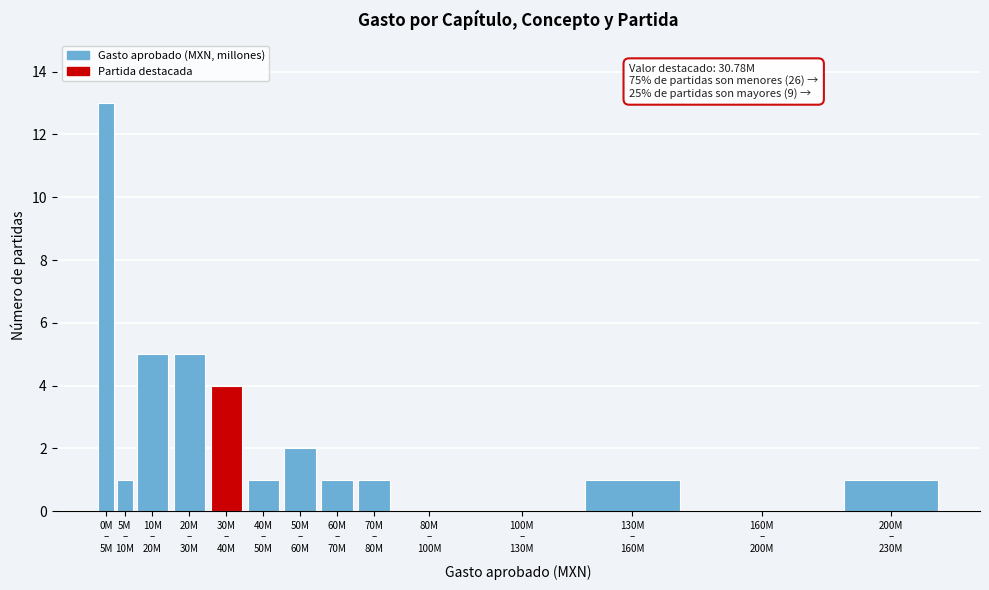

What is the sum of all values?

35